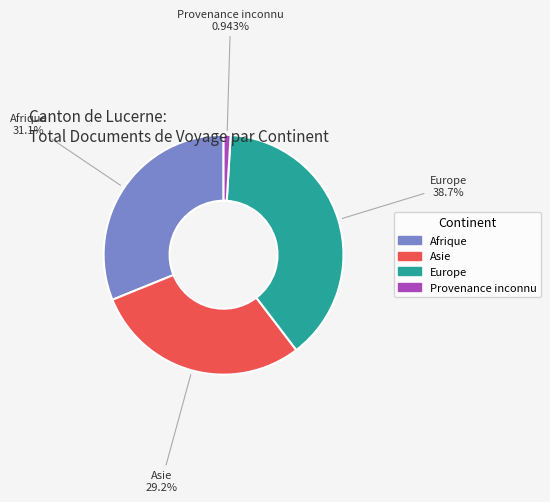

Count the number of slices in the pie.

4